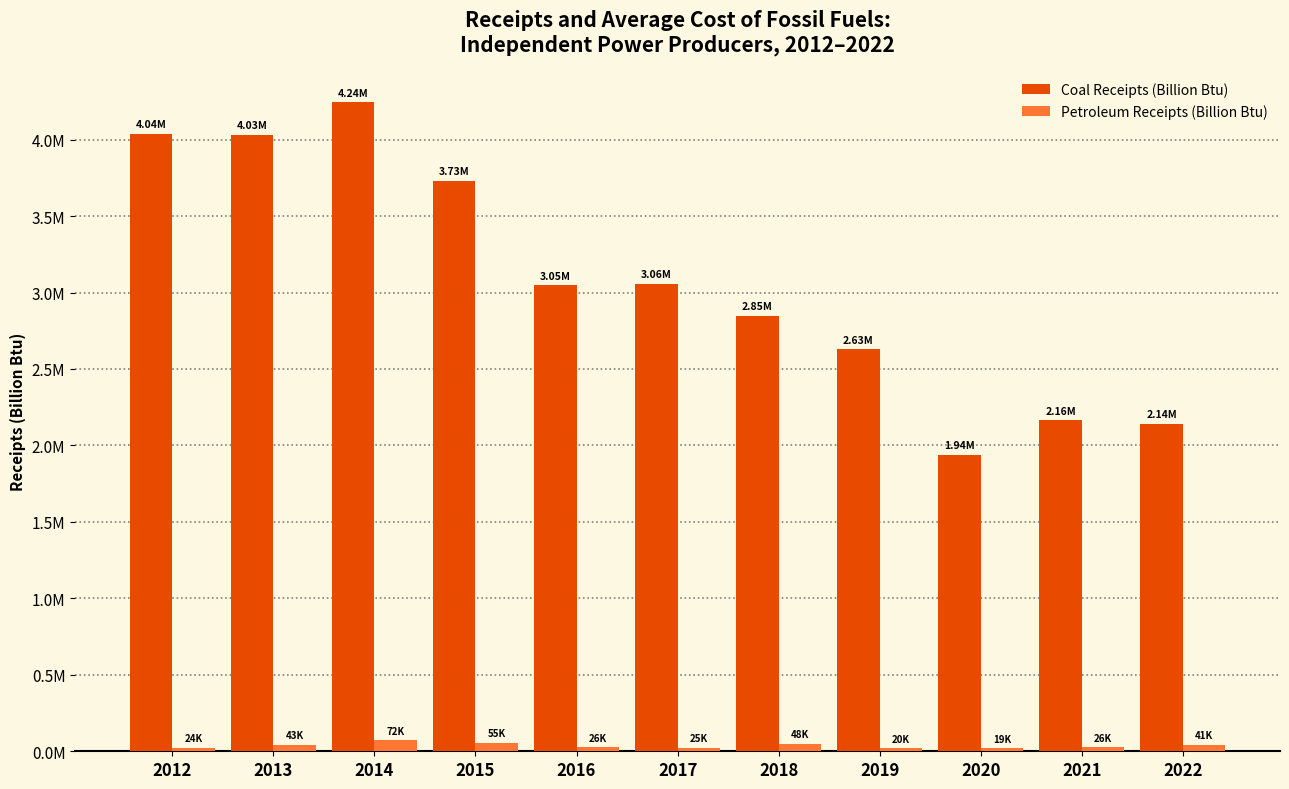

Rank the series by their maximum value, from highest to lowest.

Coal Receipts (Billion Btu), Petroleum Receipts (Billion Btu)